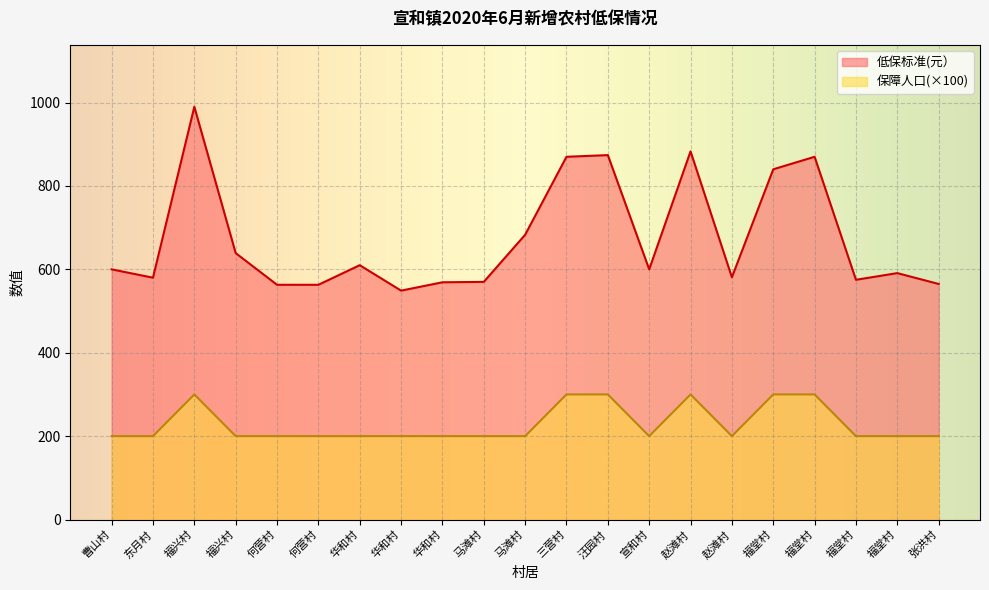

How many data points does each series have?

21